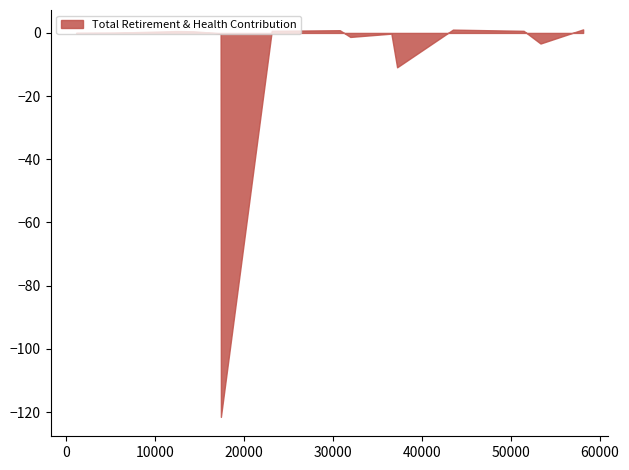

What is the minimum value shown in the chart?

-121.5